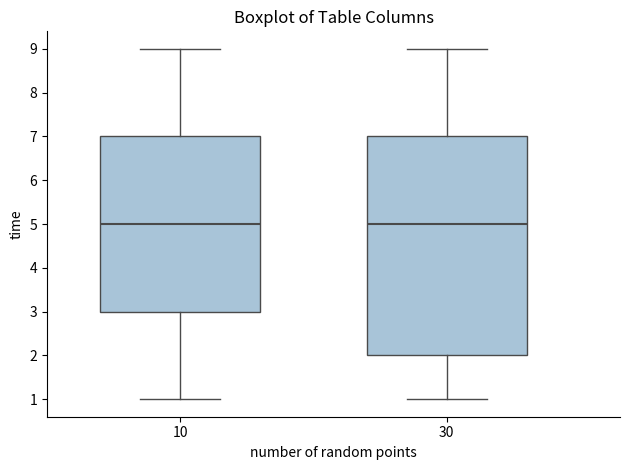

Reading left to right, read every box against the y-axis: the position of its median line, the range the box covers, and the ends of its whiskers. The values are not printed on the chart, so give them approximately, as read against the axis.

10: median 5, box 3 to 7, whiskers 1 to 9
30: median 5, box 2 to 7, whiskers 1 to 9